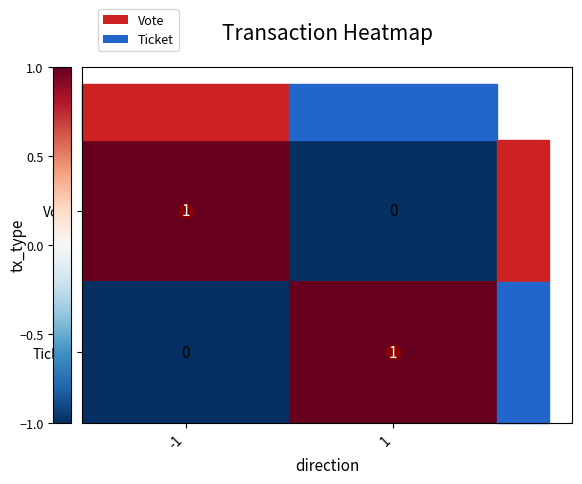

Rank the series at 1 from highest to lowest value.

Ticket, Vote